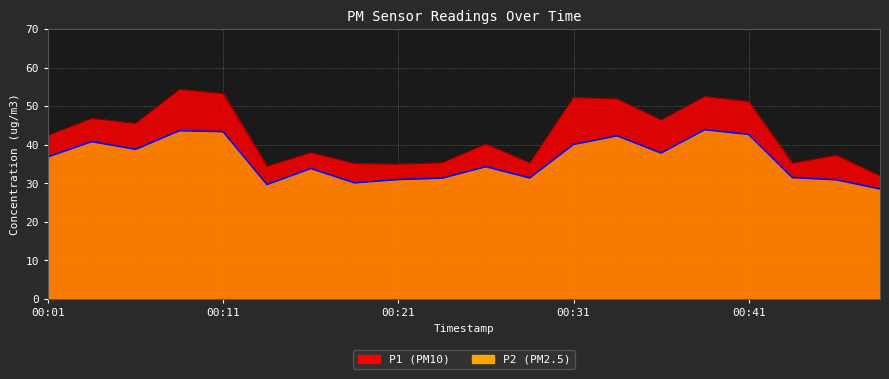

Between 00:26 and 00:48, which series saw the biggest shift?

P1